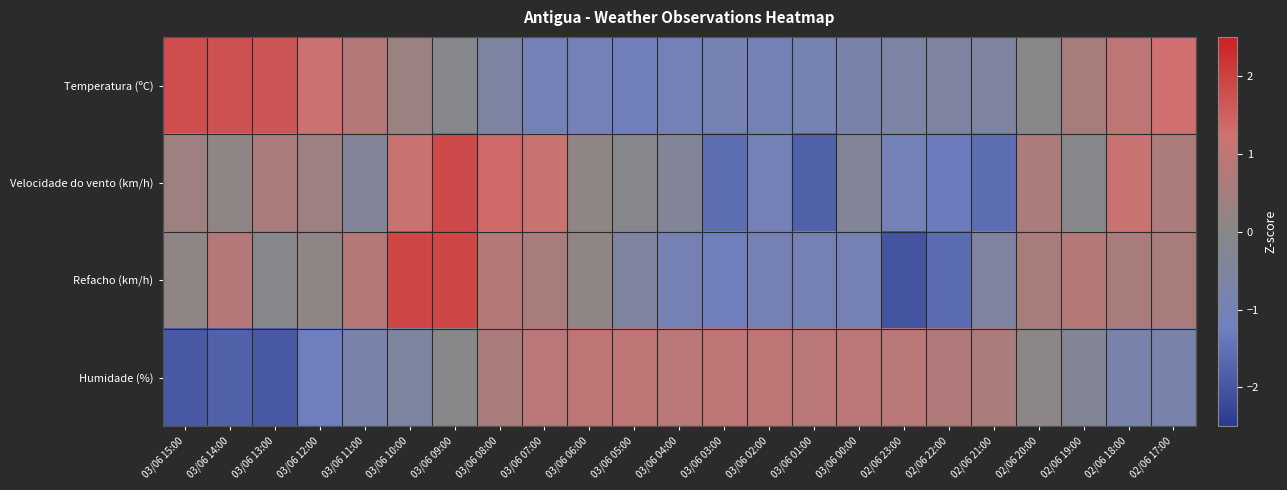

Which series has the largest total across all categories?

Temperatura (ºC)